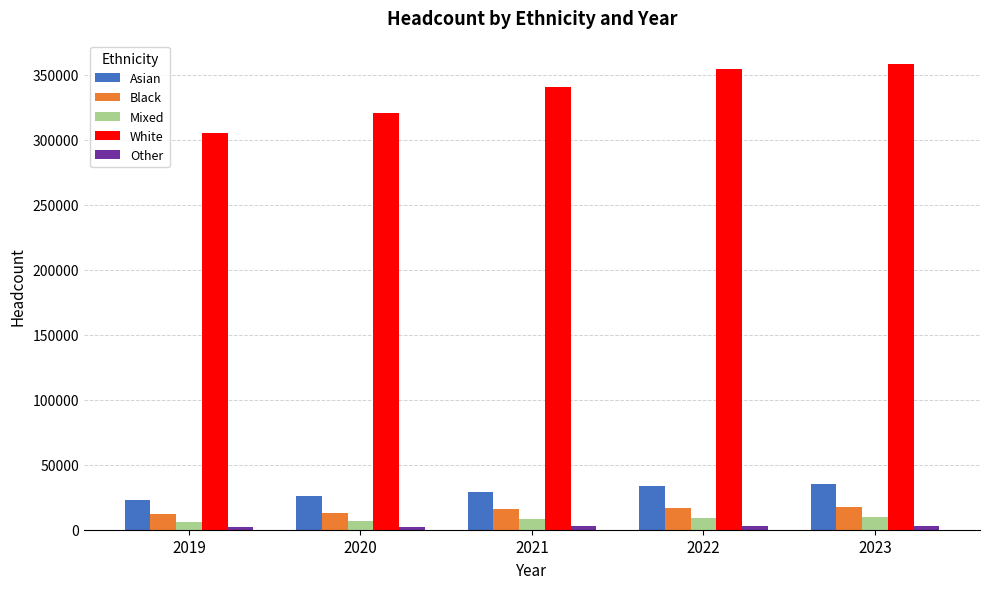

At how many categories does at least one series exceed 120042?

5